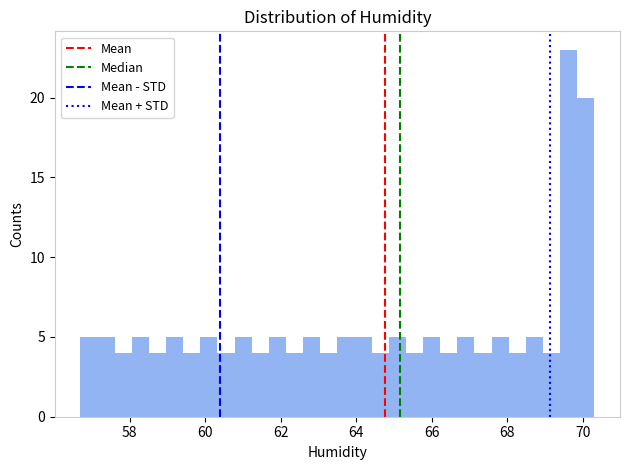

Read against the x-axis, roughly where is the centre of the tallest bar?

69.6